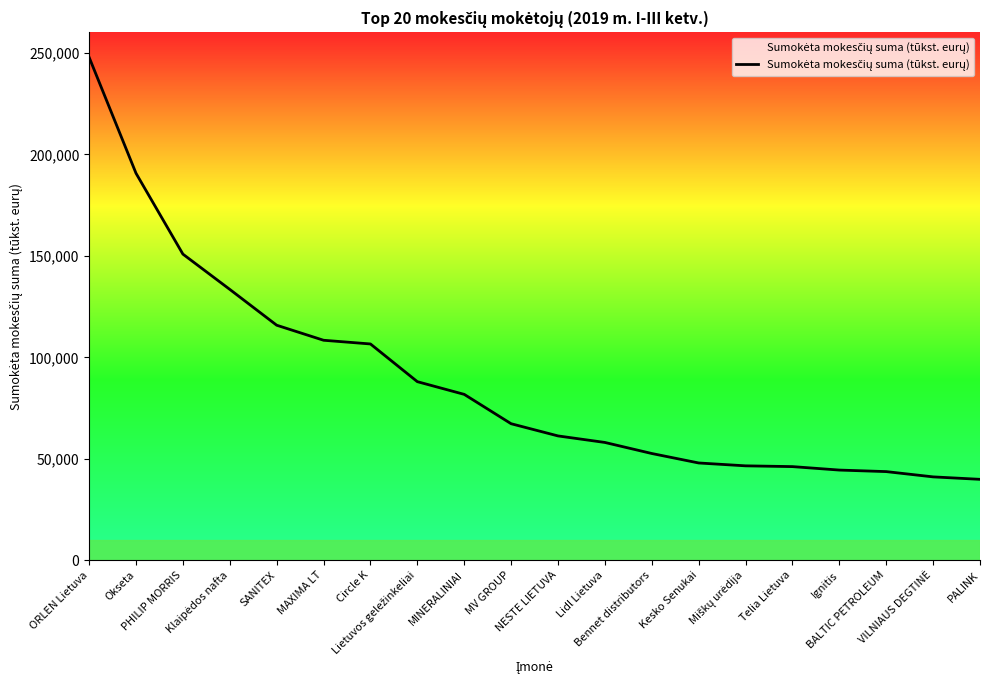

What is the difference between the maximum and minimum values?

207989